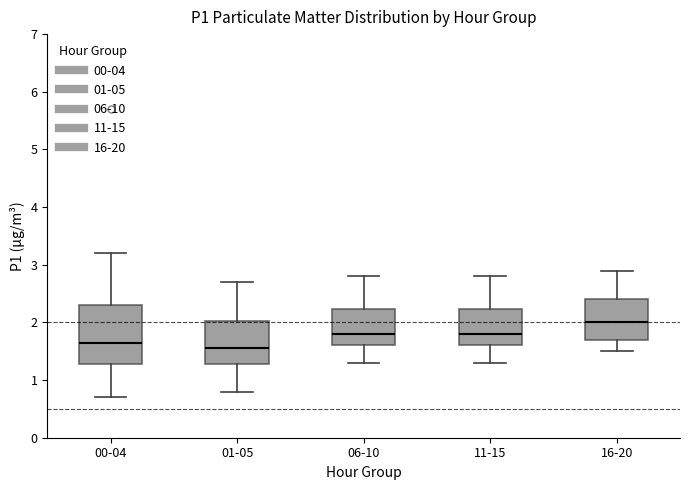

Reading left to right, transcribe this box plot: for each box, give where its median line is, the range the box spans, and where its two whiskers end, as read against the y-axis. The values are not printed on the chart, so give them approximately, as read against the axis.

00-04: median 1.7, box 1.3 to 2.3, whiskers 0.7 to 3.2
01-05: median 1.6, box 1.3 to 2.0, whiskers 0.8 to 2.7
06-10: median 1.8, box 1.6 to 2.2, whiskers 1.3 to 2.8
11-15: median 1.8, box 1.6 to 2.2, whiskers 1.3 to 2.8
16-20: median 2.0, box 1.7 to 2.4, whiskers 1.5 to 2.9